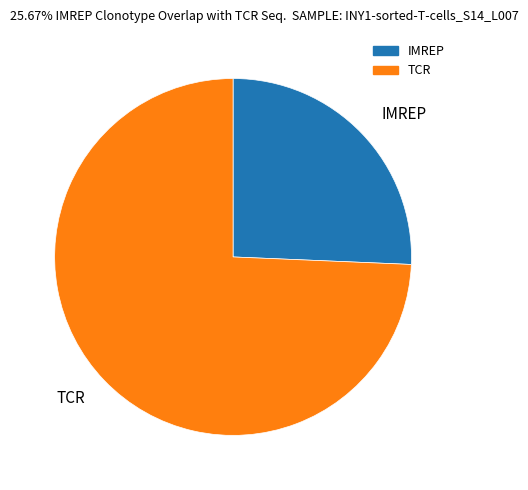

How many slices are in this pie chart?

2